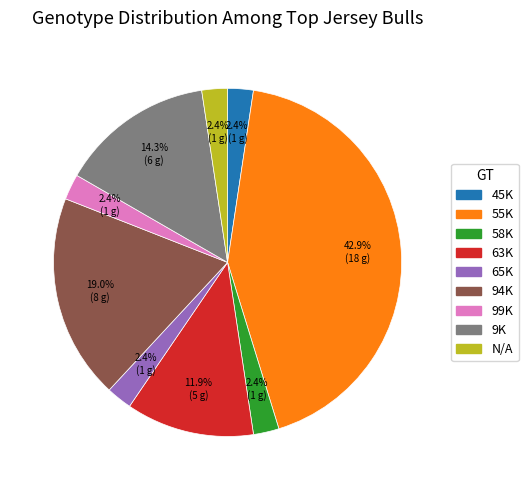

Count the number of slices in the pie.

9